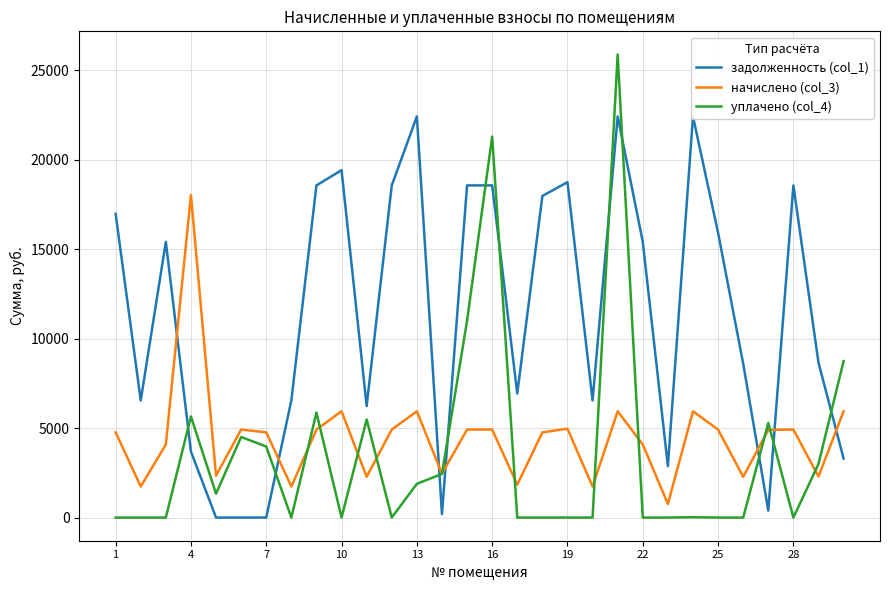

What is the highest value of the начислено (col_3) series?

18027.3